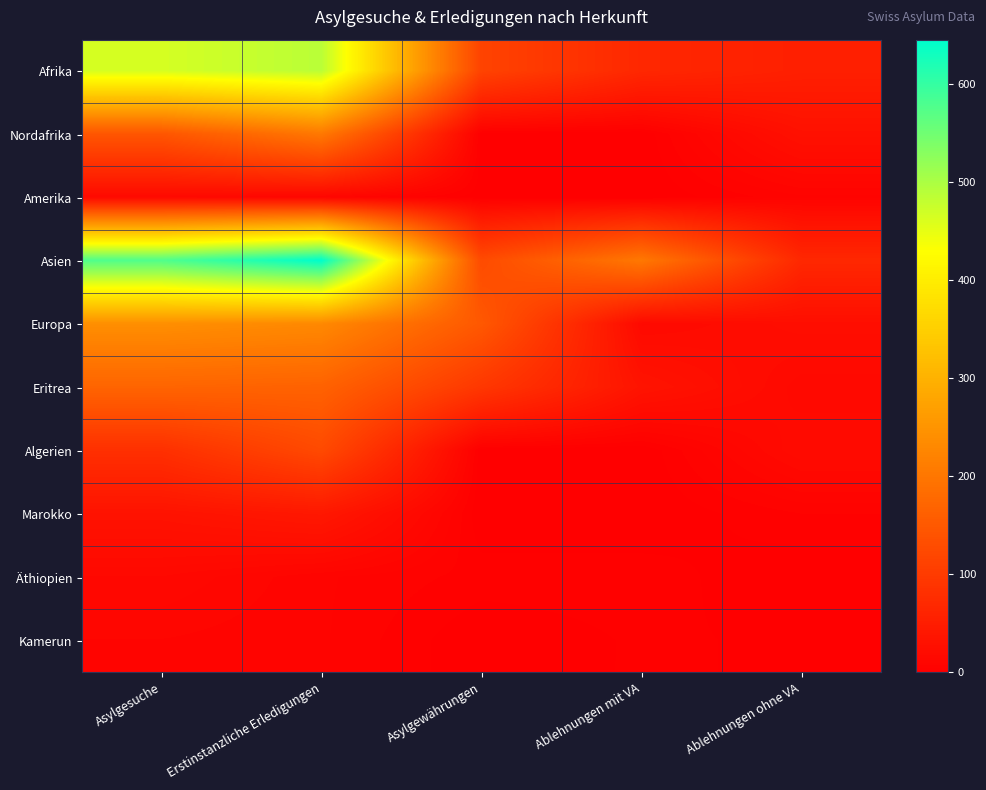

How many data points does each series have?

5